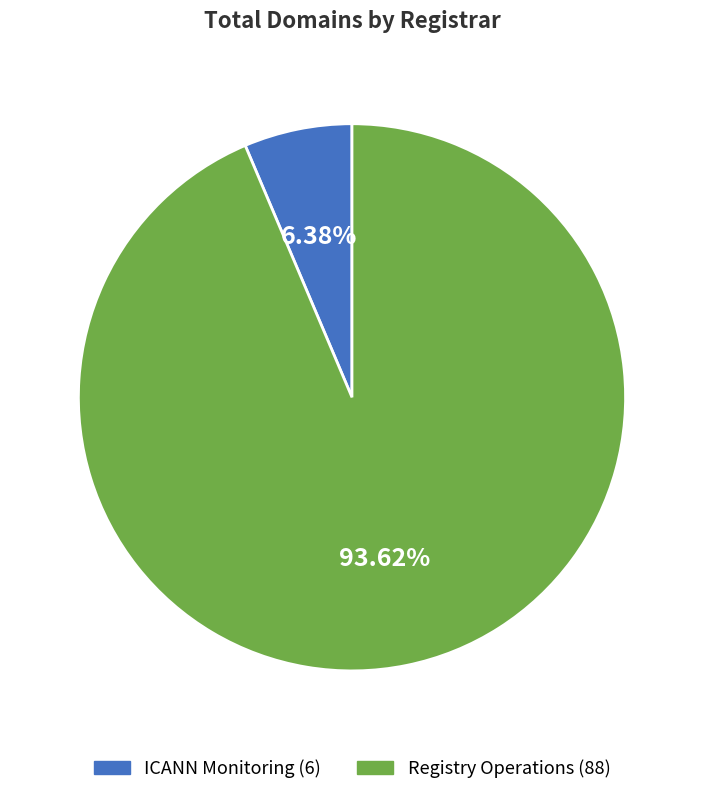

Is there a majority slice in this chart?

Yes